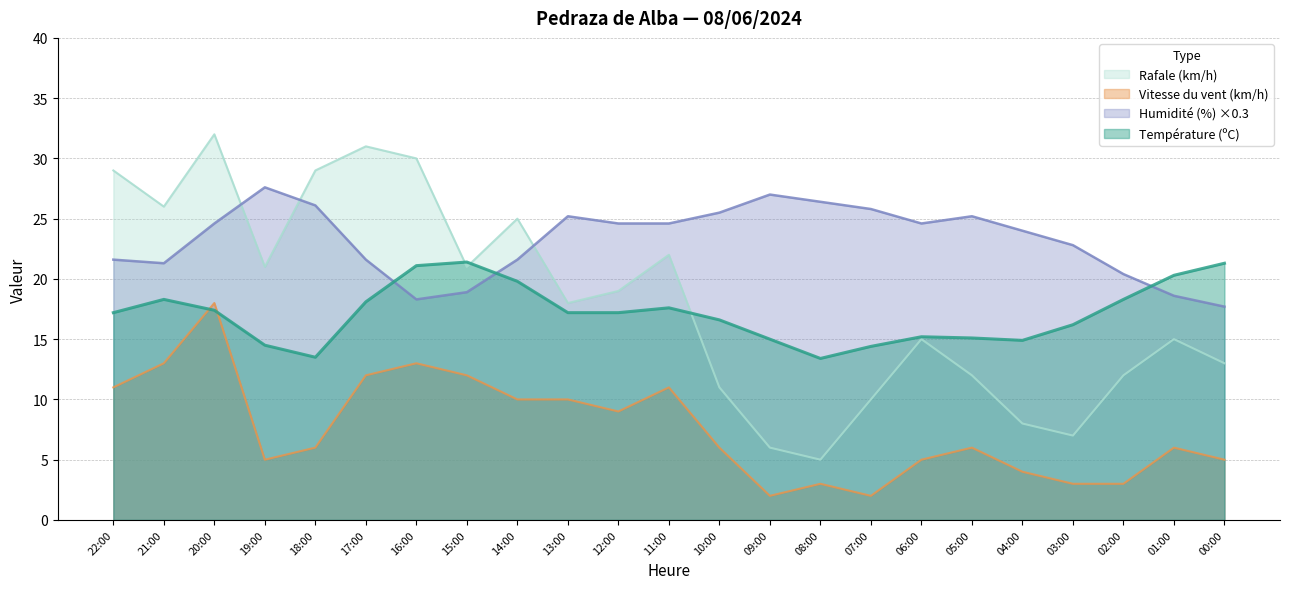

At which category is the sum across all series the highest?

20:00